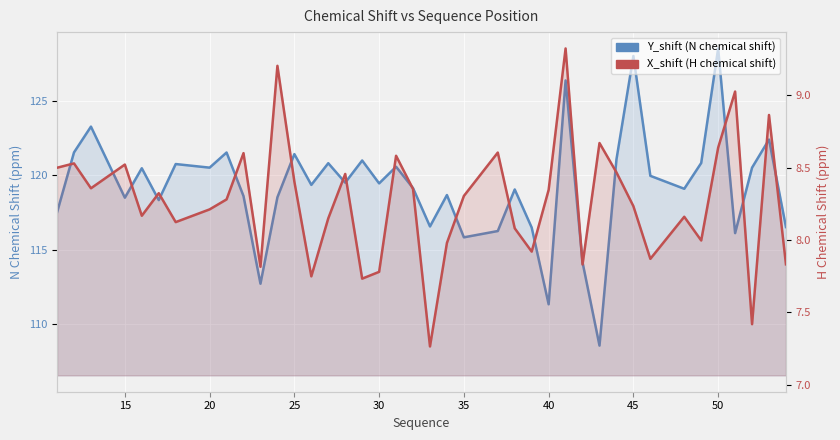

What is the minimum value for Y_shift (N)?

108.6